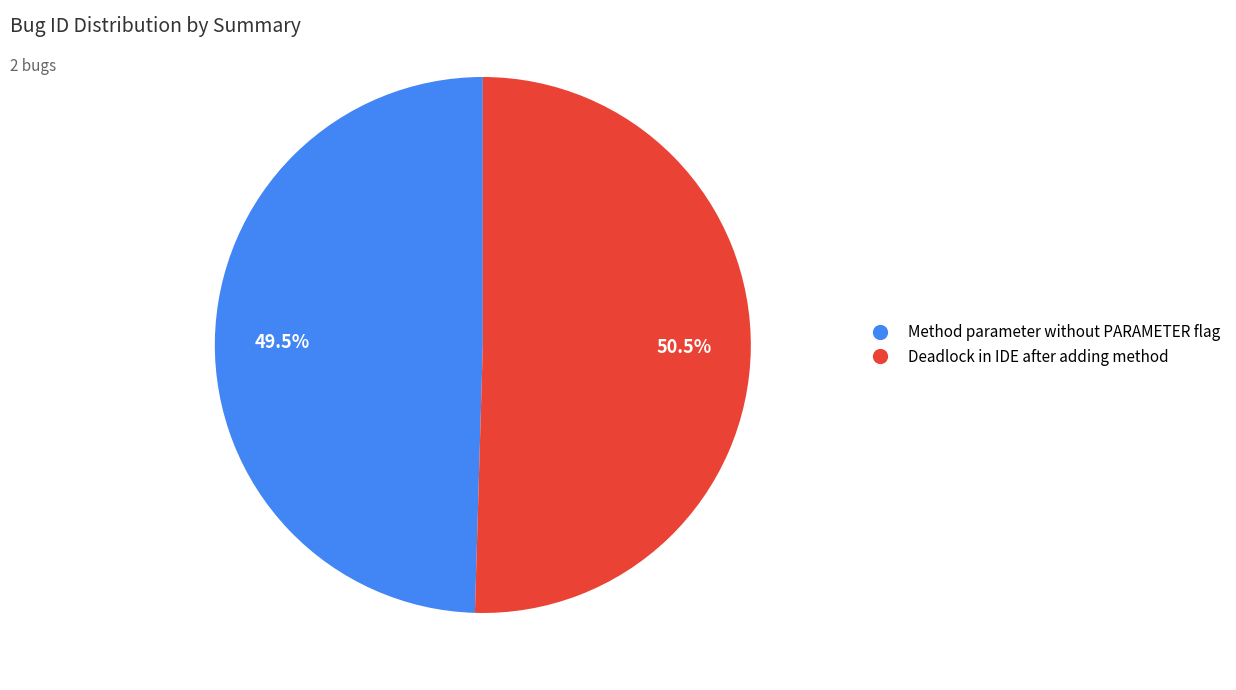

Does Method parameter without PARAMETER flag account for over 50% of the chart?

No